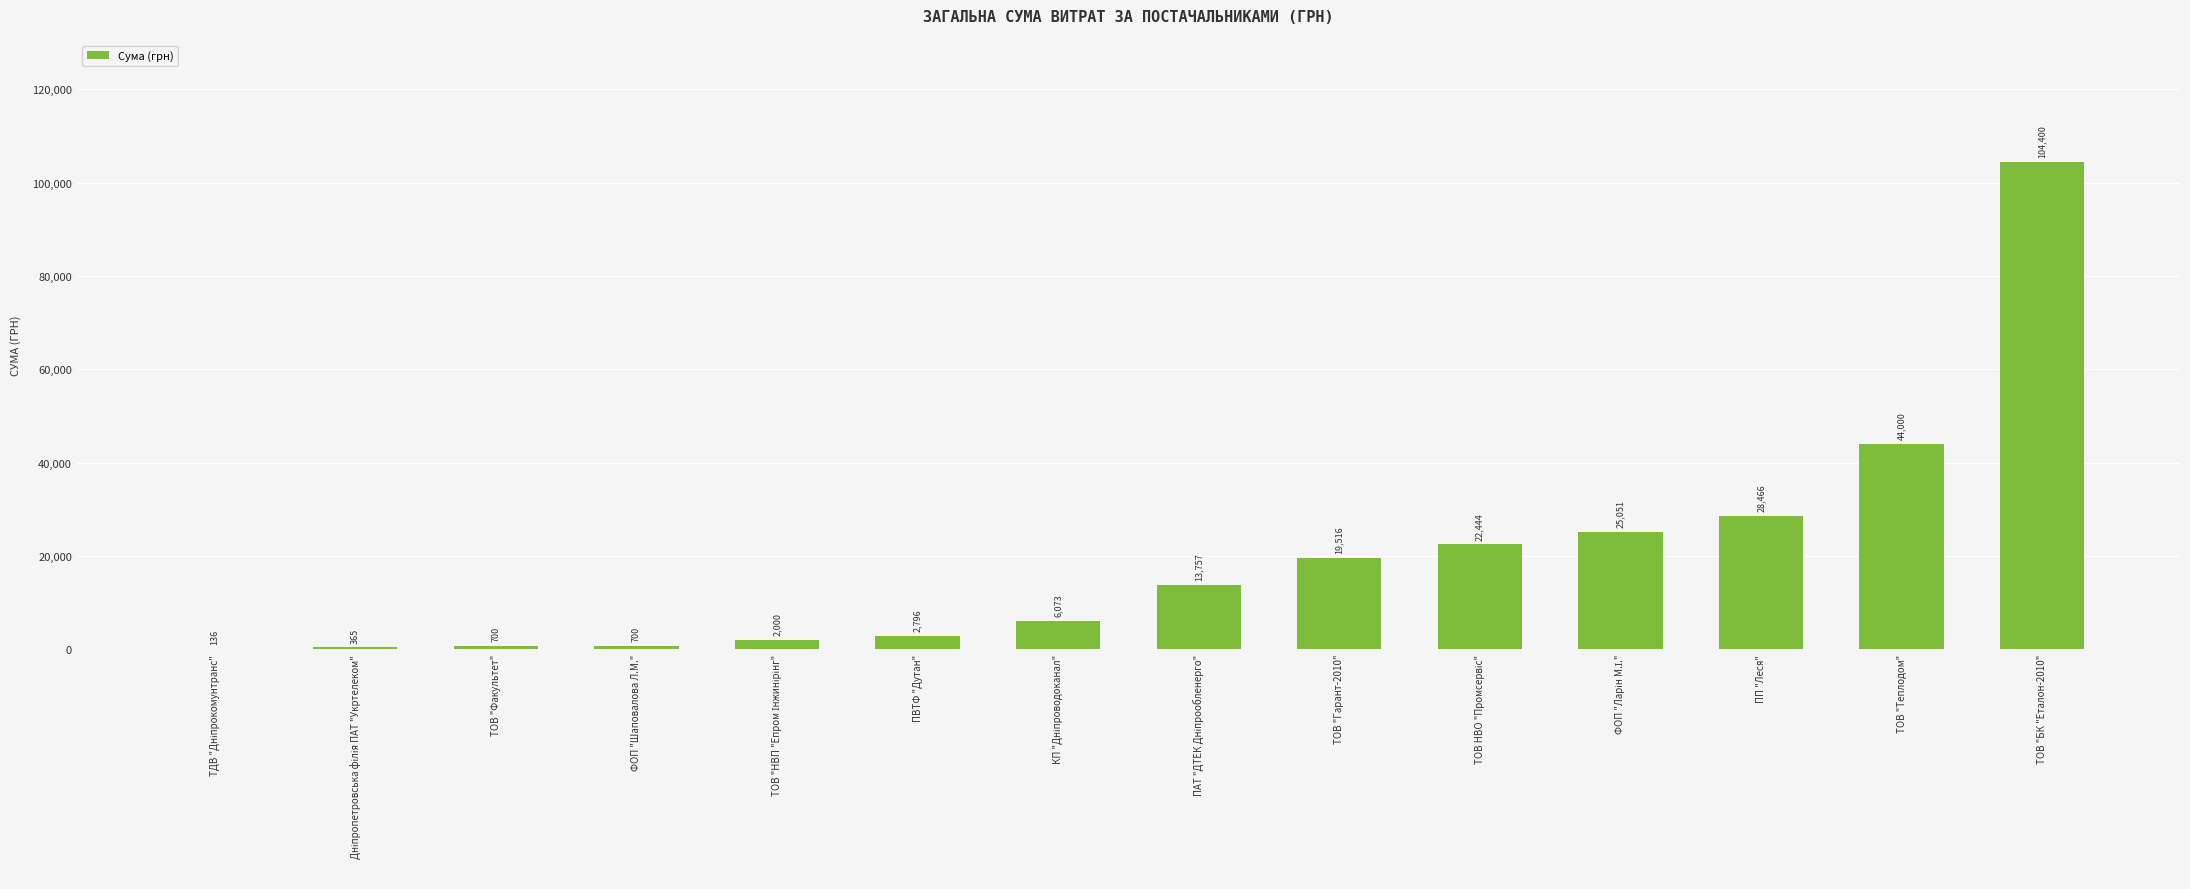

Are the bars horizontal?

No